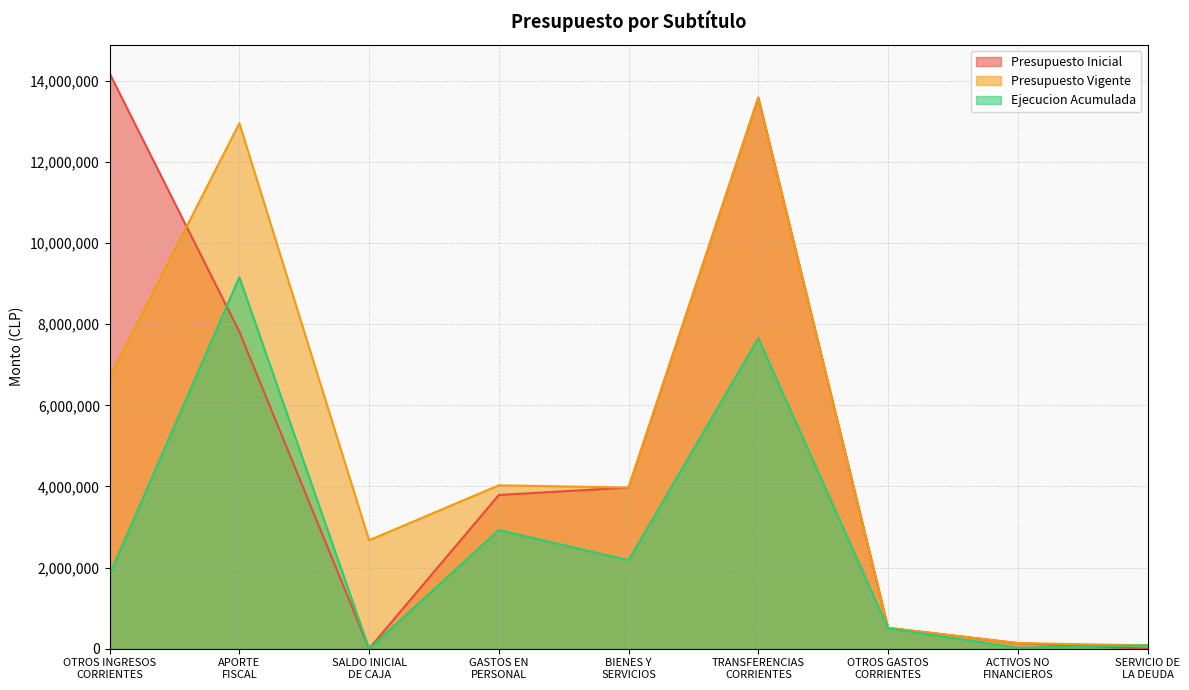

Rank the series at SERVICIO DE
LA DEUDA from lowest to highest value.

Presupuesto Inicial, Presupuesto Vigente, Ejecucion Acumulada